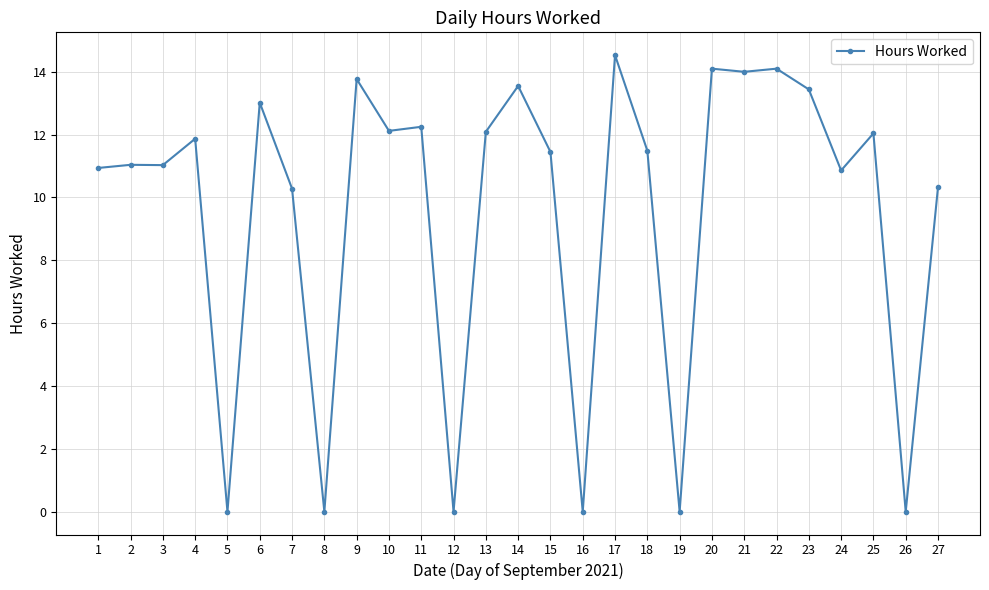

True or false: the data shows -9.4 at 16.

False